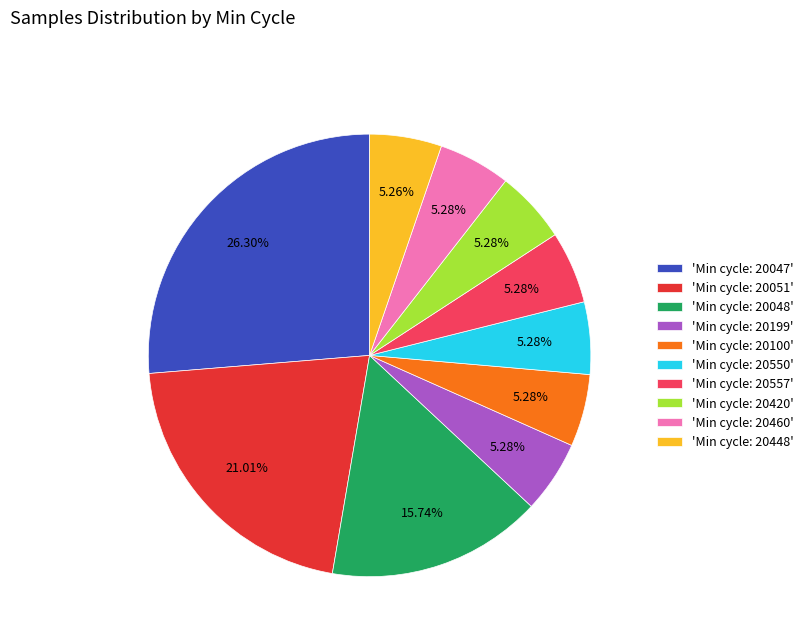

Is 'Min cycle: 20557' the majority of the pie?

No